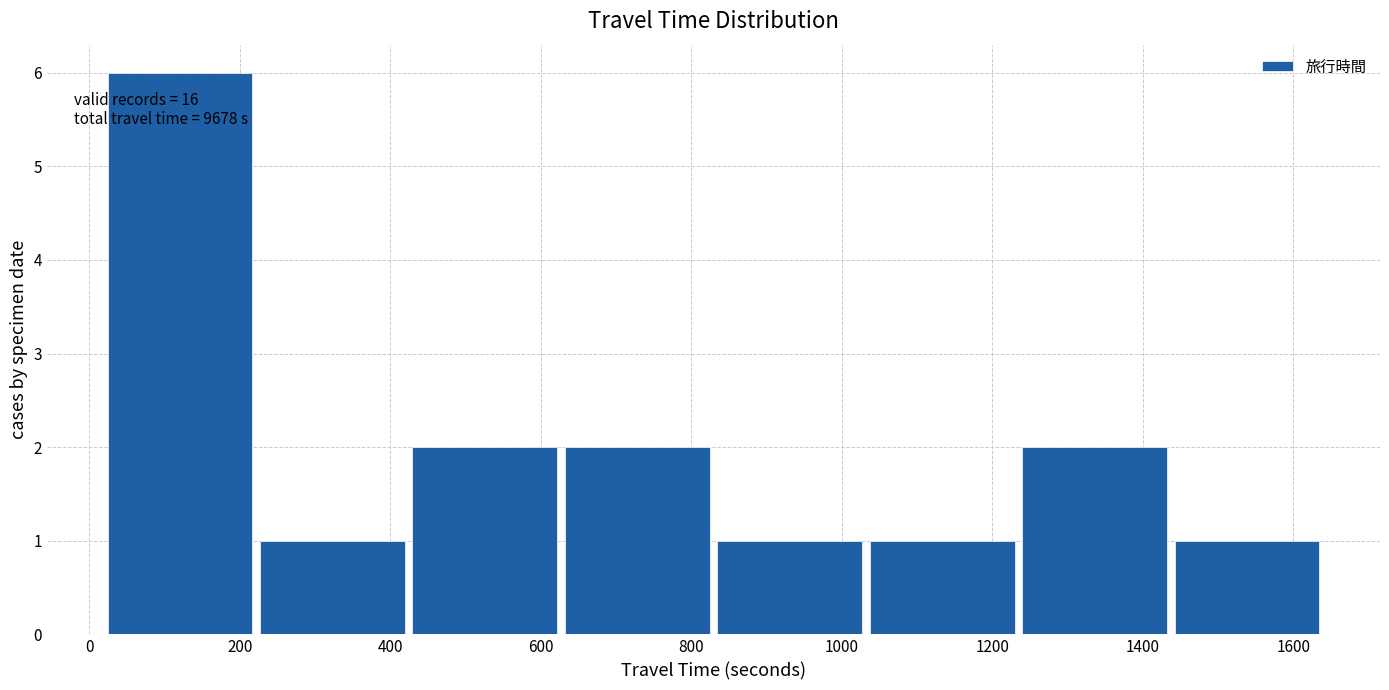

Which range on the x-axis has the tallest bar?

20 to 220